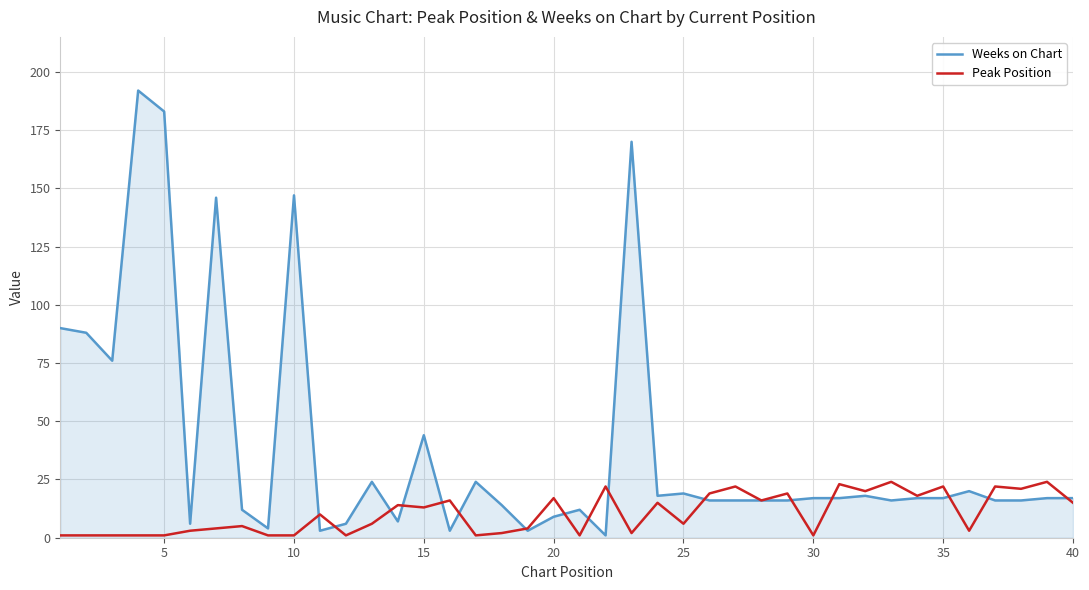

List the series in order of their peak value, highest first.

Weeks on Chart, Peak Position